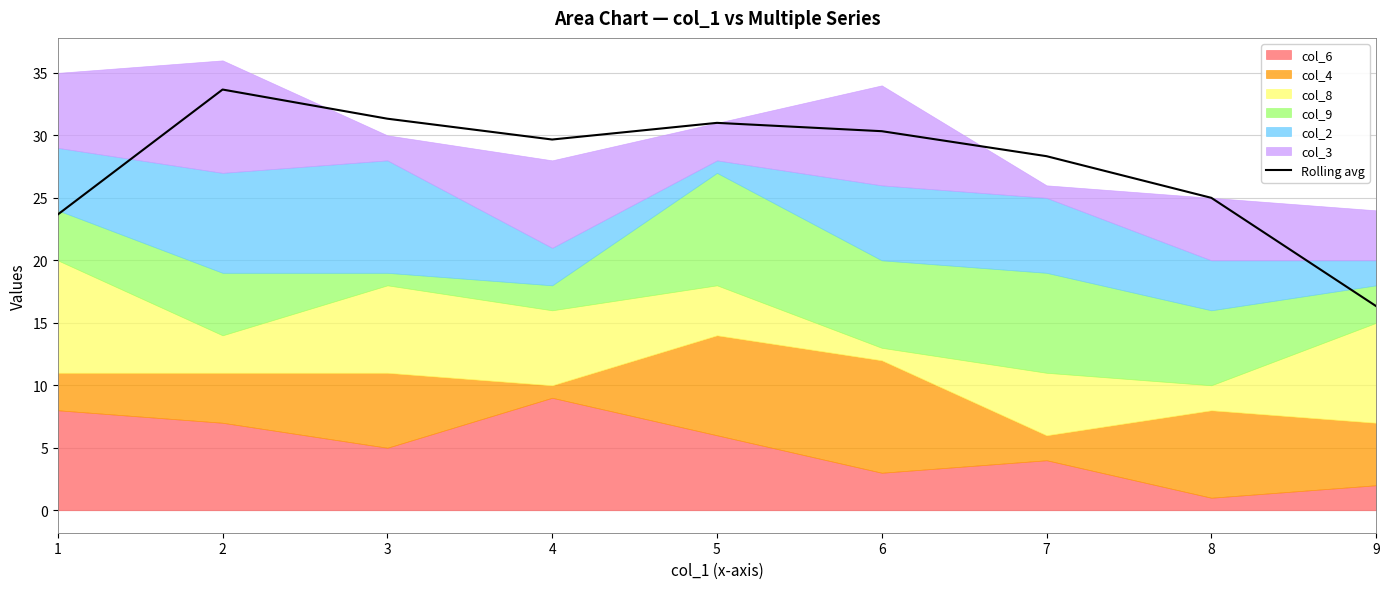

The value at 8 is 9.9. True or false?

False